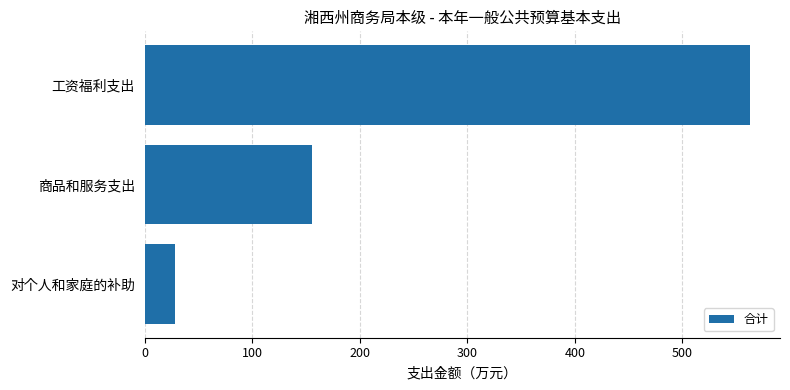

Rank the categories by value from highest to lowest.

工资福利支出, 商品和服务支出, 对个人和家庭的补助